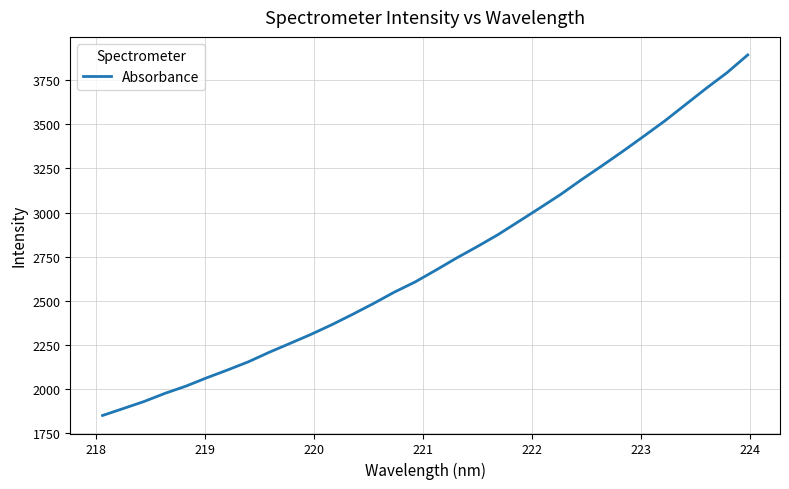

What is the minimum value shown in the chart?

1850.3